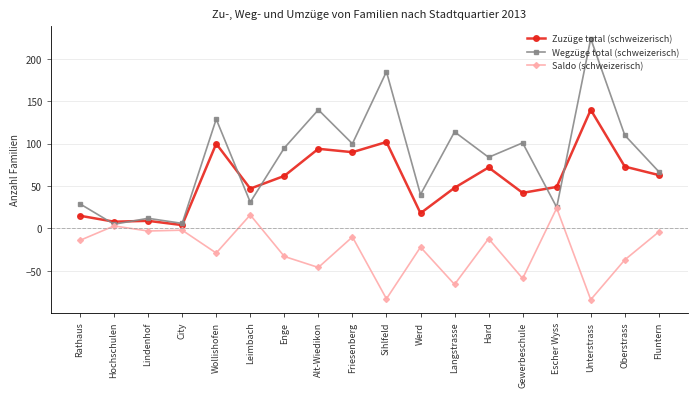

Which series has the largest range (max minus min)?

Wegzüge total (schweizerisch)